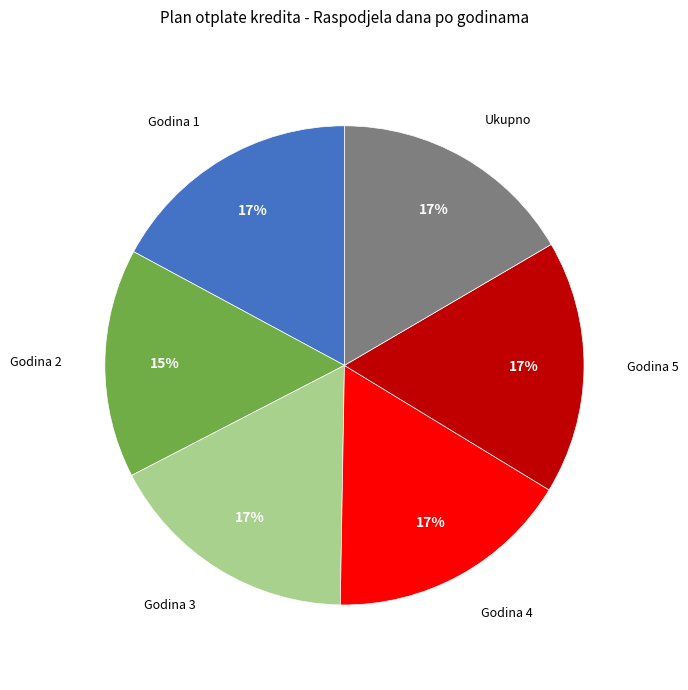

What is the smallest slice in the pie chart?

Godina 2